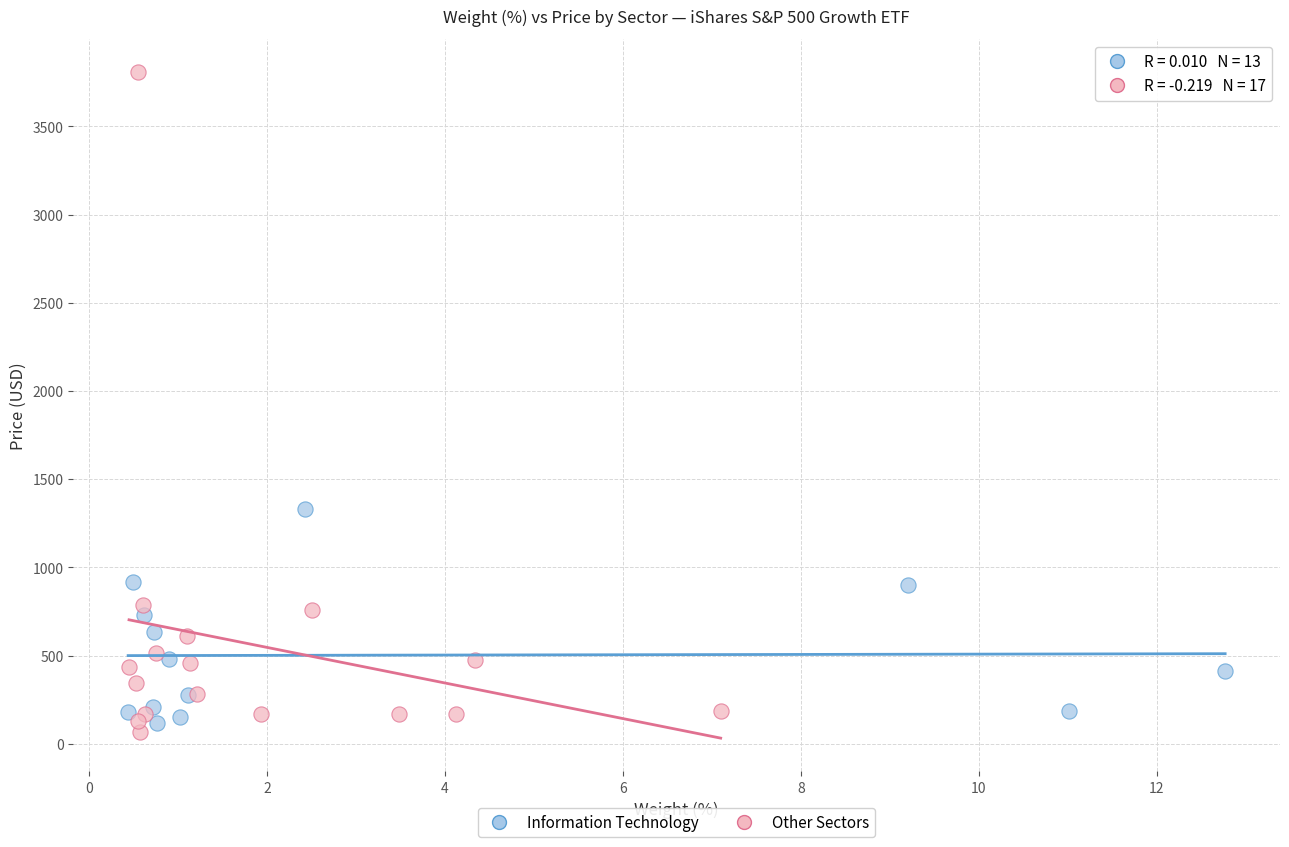

Which series reaches the maximum Y coordinate?

Other Sectors